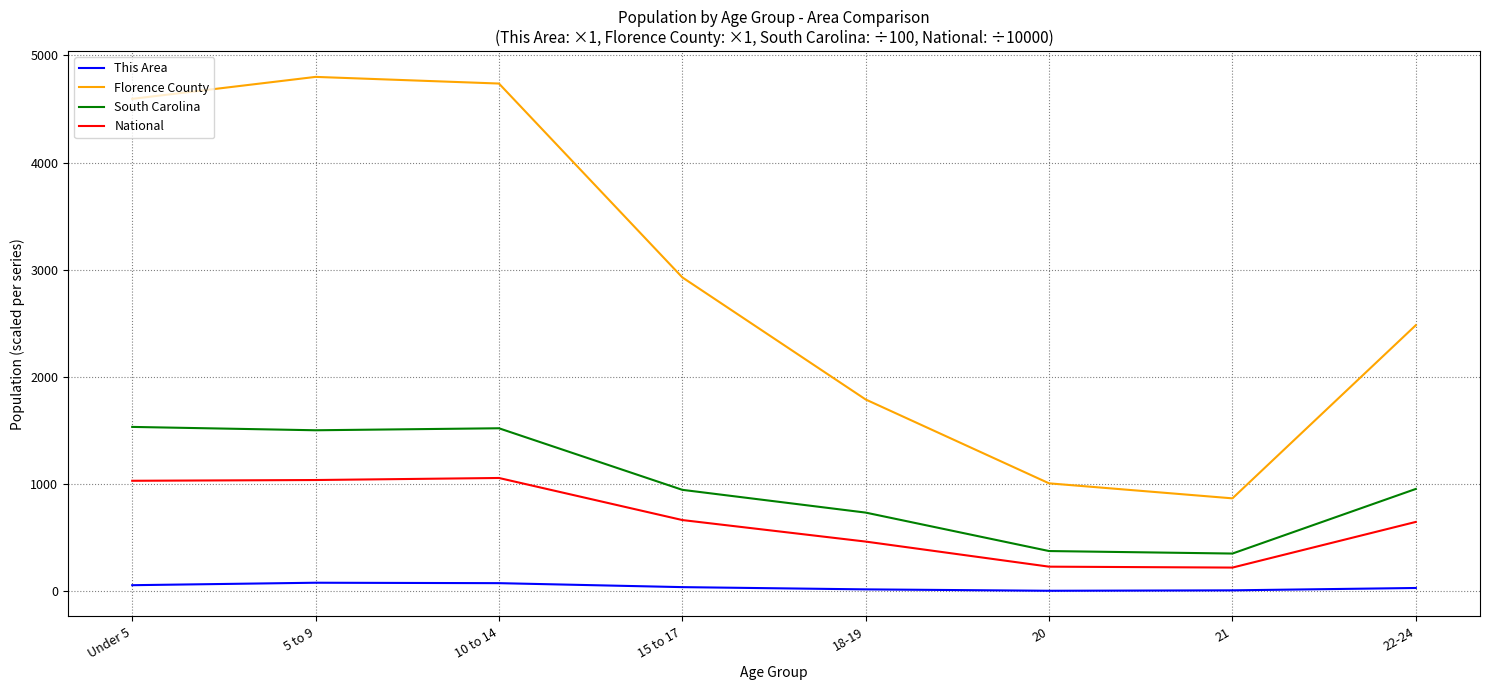

Between 18-19 and 22-24, which series saw the biggest shift?

Florence County